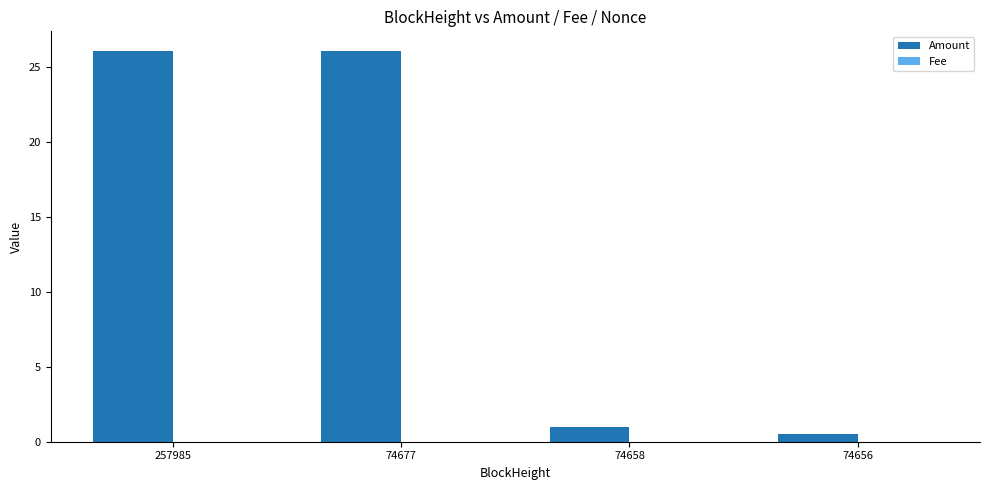

What is the highest value of the Amount series?

26.1